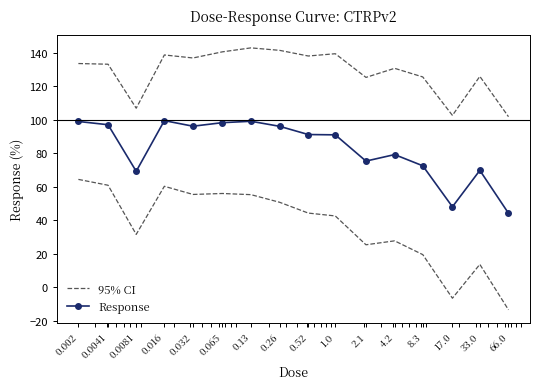

Reading left to right, extract all data points from this chart.

95% CI: 133.5	133.1	106.9	138.7	136.9	140.5	142.9	141.4	138.0	139.4	125.3	130.7	125.5	102.6	125.9	101.8
Response: 99.0	97.0	69.2	99.5	96.2	98.3	99.1	96.1	91.2	91.0	75.3	79.2	72.5	48.1	69.8	44.2